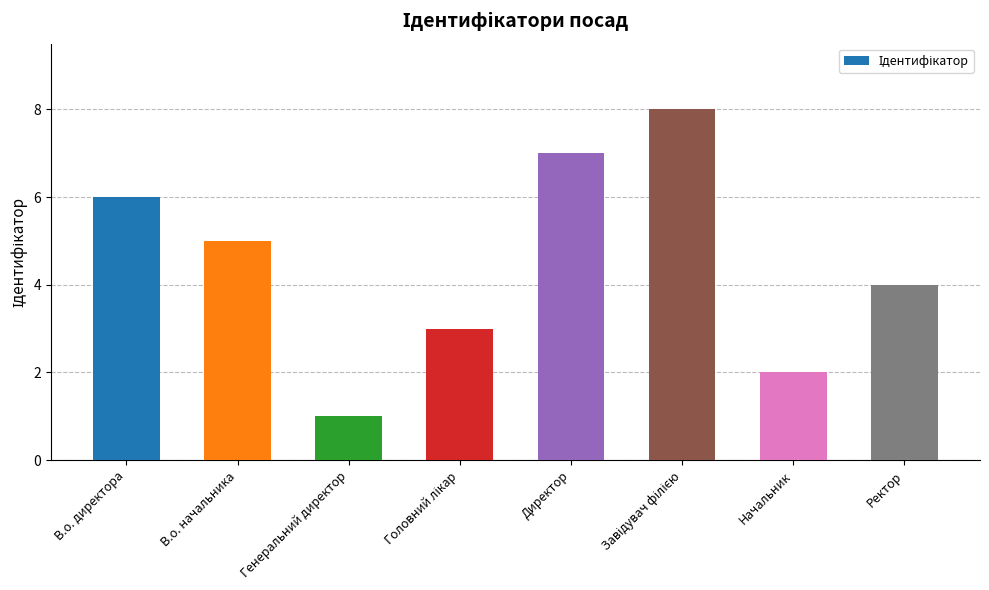

Are the bars horizontal?

No